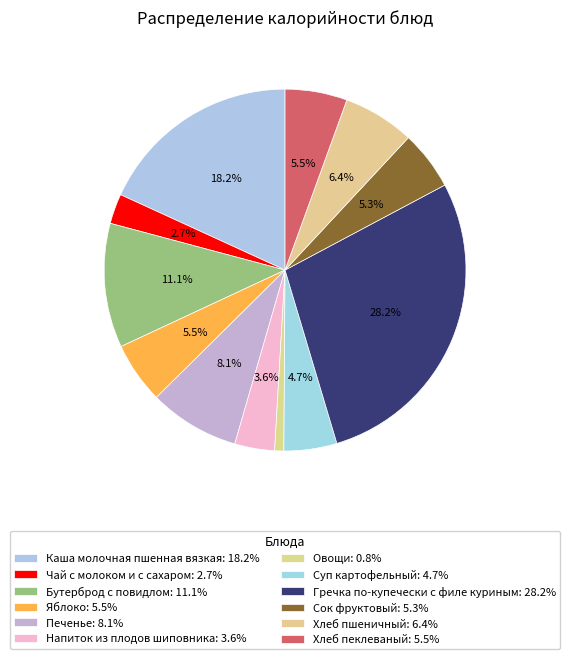

How many slices are in this pie chart?

12